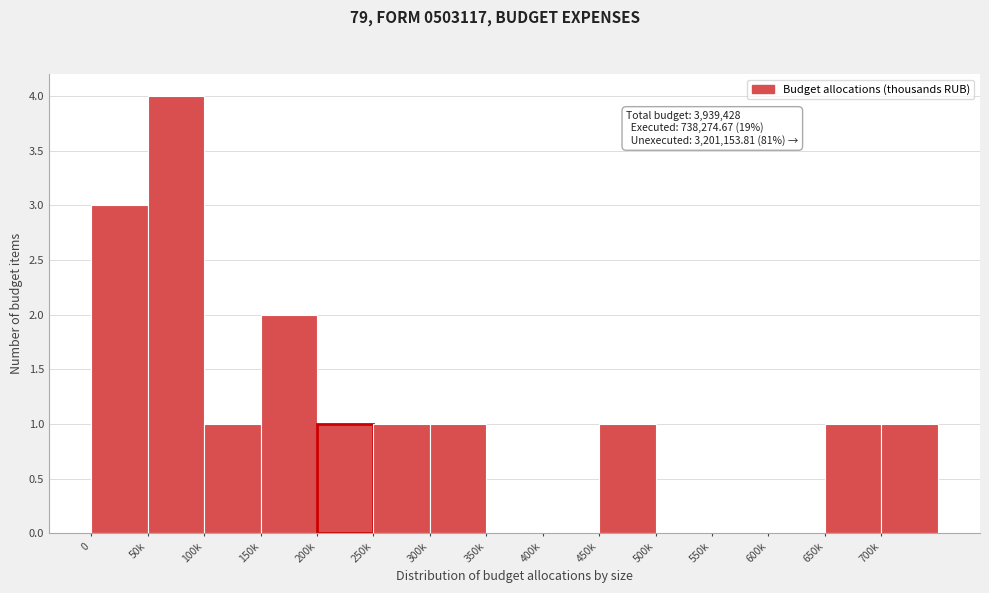

Reading left to right, transcribe all the data shown in this chart.

0=3	50k=4	100k=1	150k=2	200k=1	250k=1	300k=1	350k=0	400k=0	450k=1	500k=0	550k=0	600k=0	650k=1	700k=1